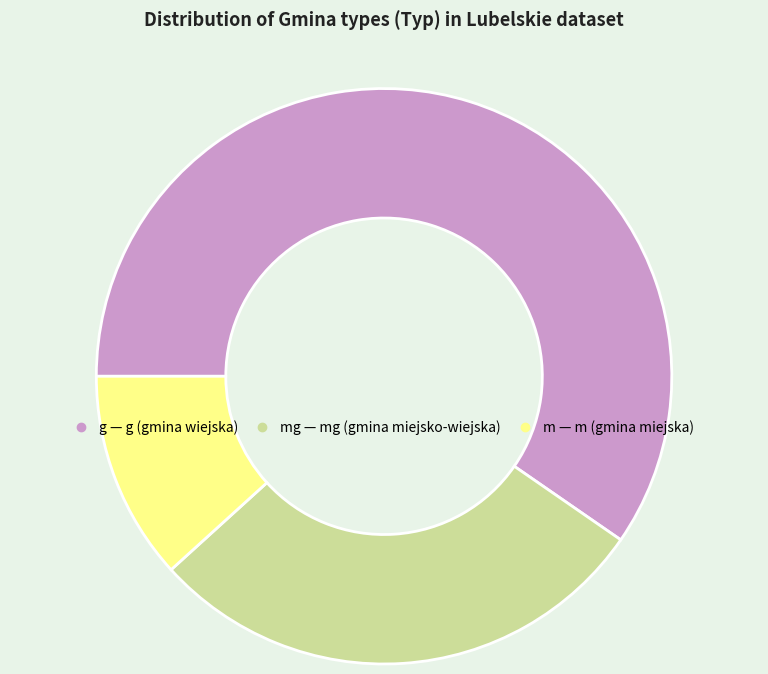

Is there a majority slice in this chart?

Yes